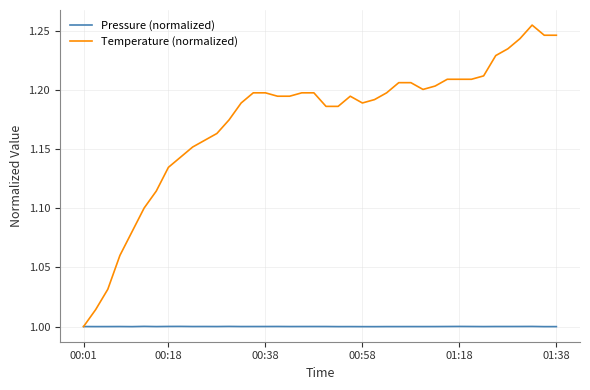

Which series has the largest range (max minus min)?

Temperature (normalized)